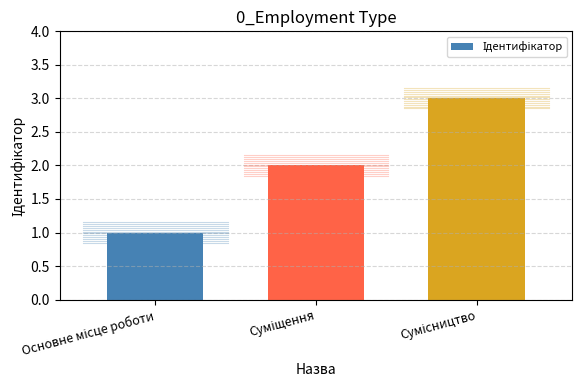

What is the sum of all values?

6